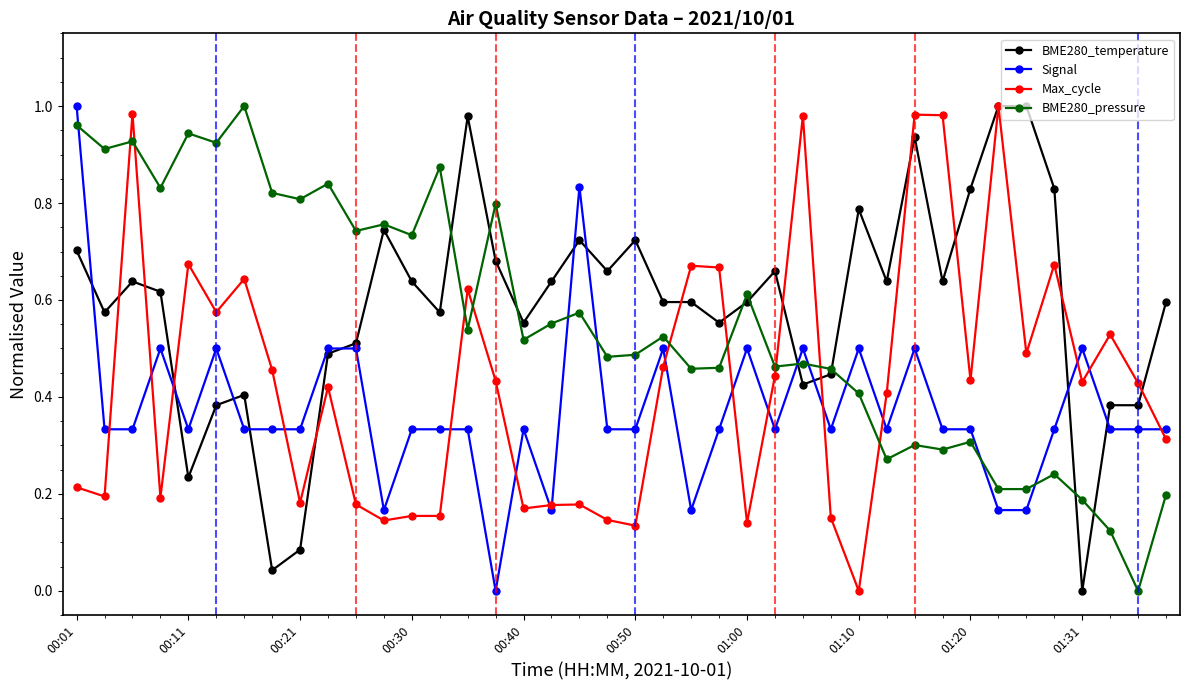

True or false: Signal and BME280_pressure intersect in this chart.

True